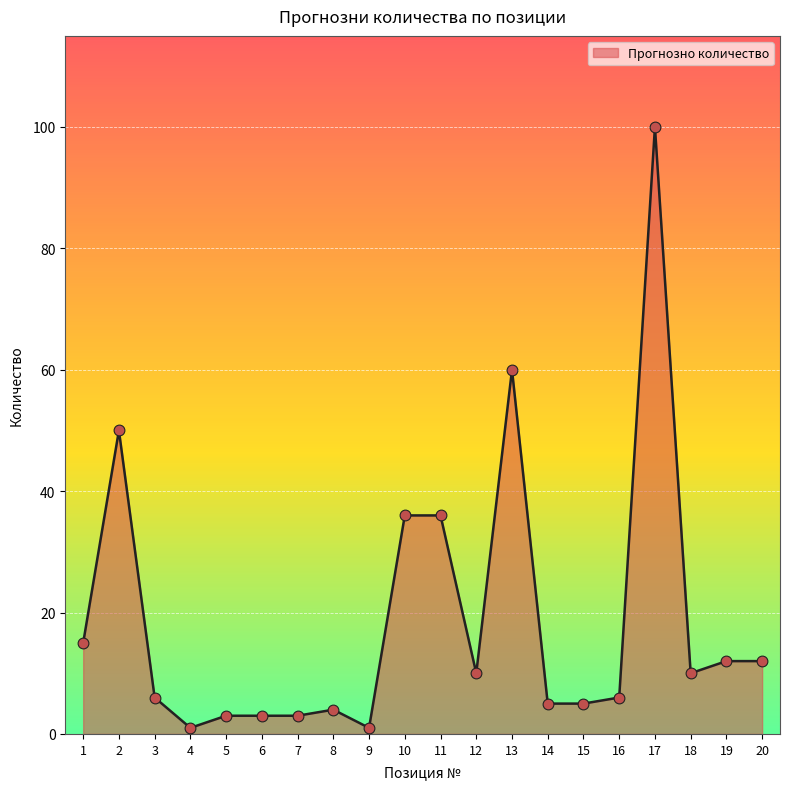

What is the change in value from 17 to 18?

-90